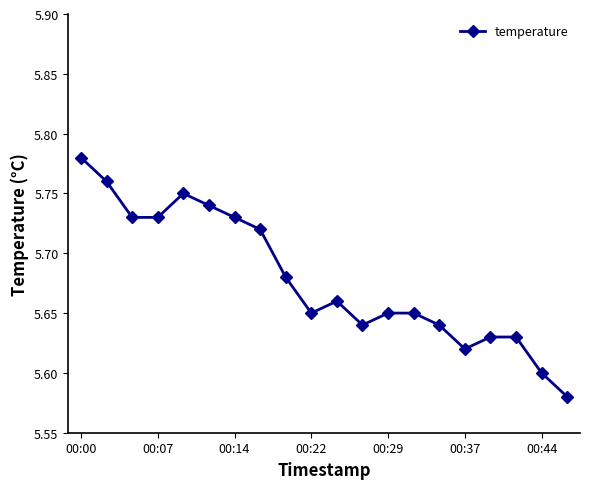

What is the sum of all values?

113.6